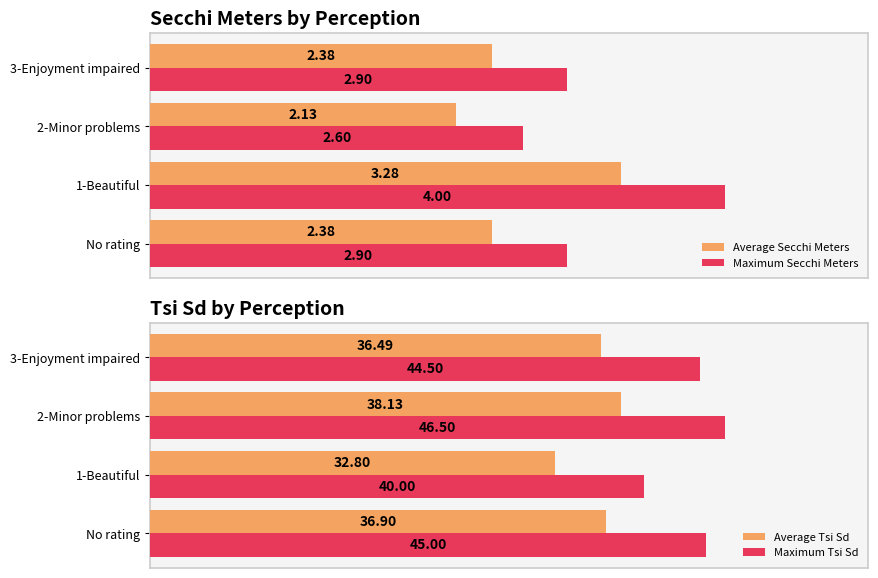

Which series has the largest range (max minus min)?

Maximum Tsi Sd